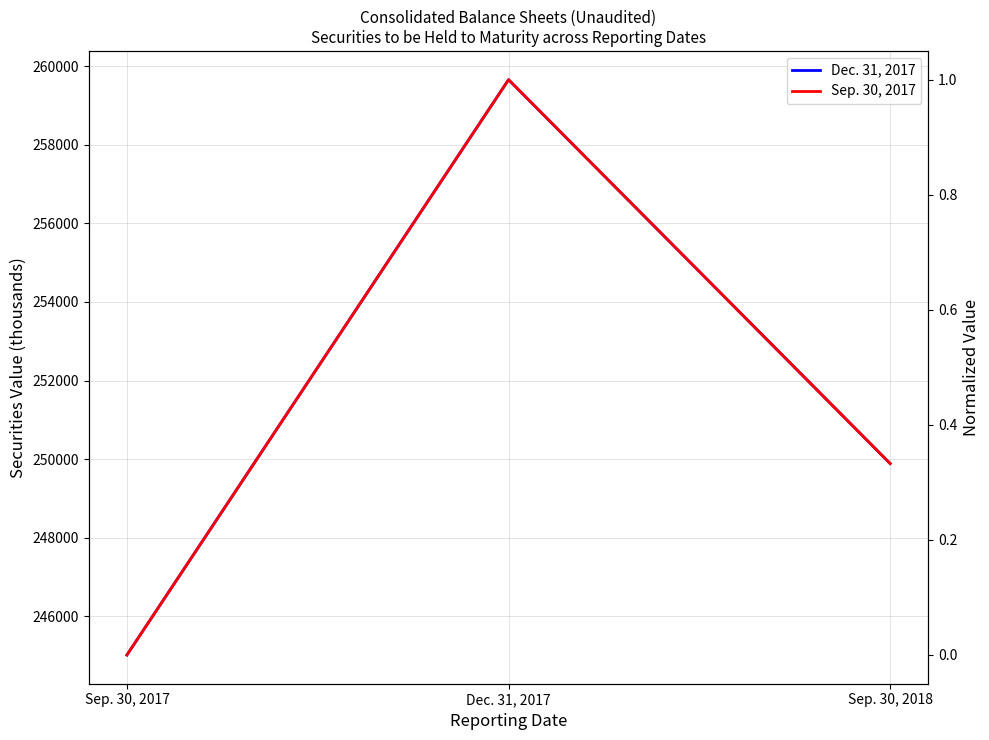

Is the value of Sep. 30, 2017 at Sep. 30, 2018 greater than the value of Dec. 31, 2017 at Dec. 31, 2017?

No